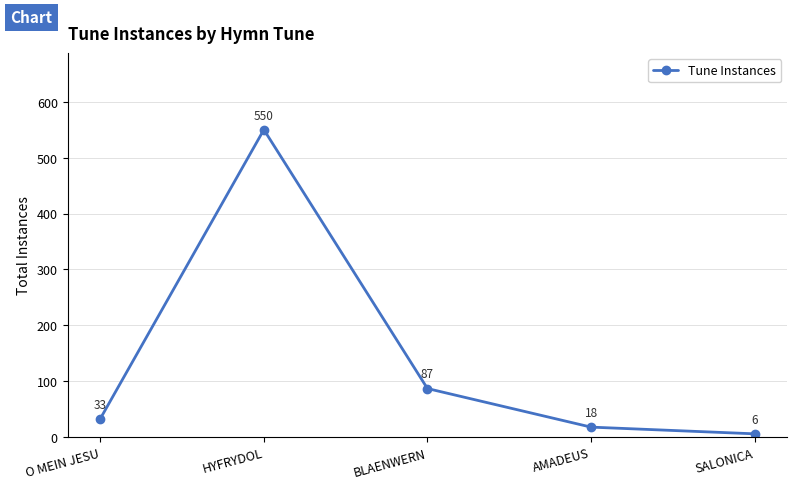

What is the maximum value shown in the chart?

550